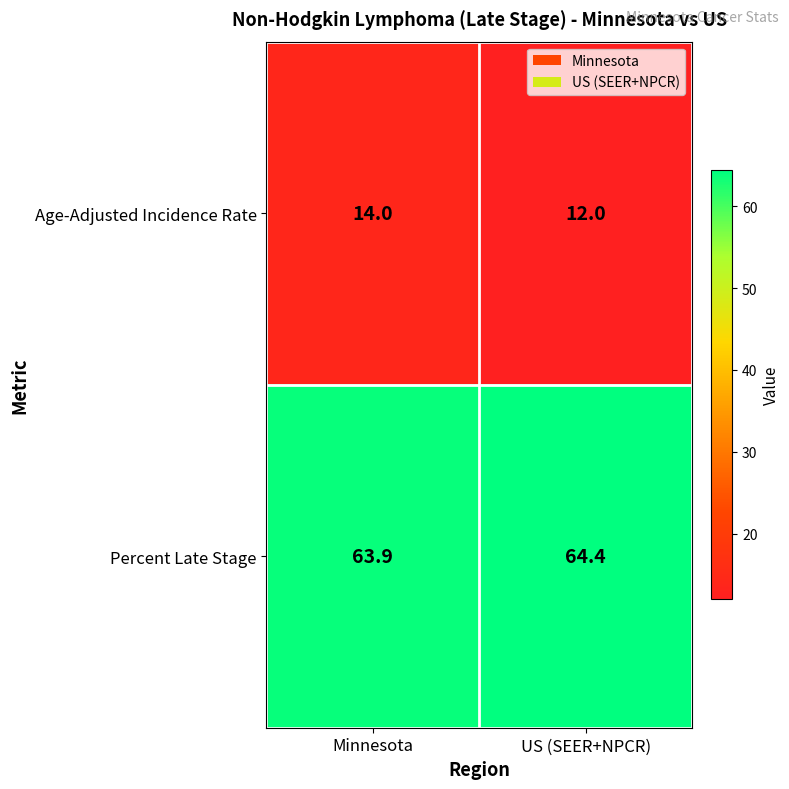

Rank the categories by Age-Adjusted Incidence Rate value from lowest to highest.

US (SEER+NPCR), Minnesota